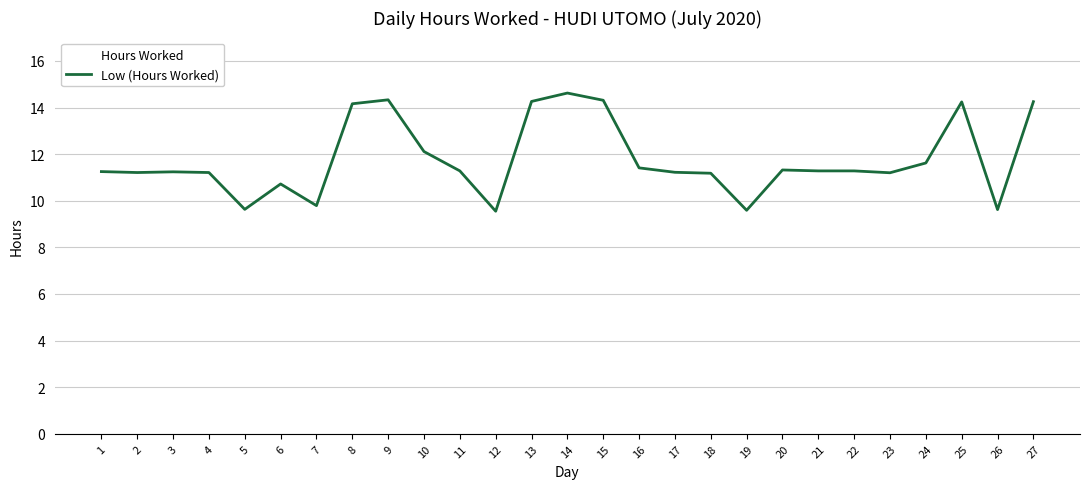

How many values are below 11?

6